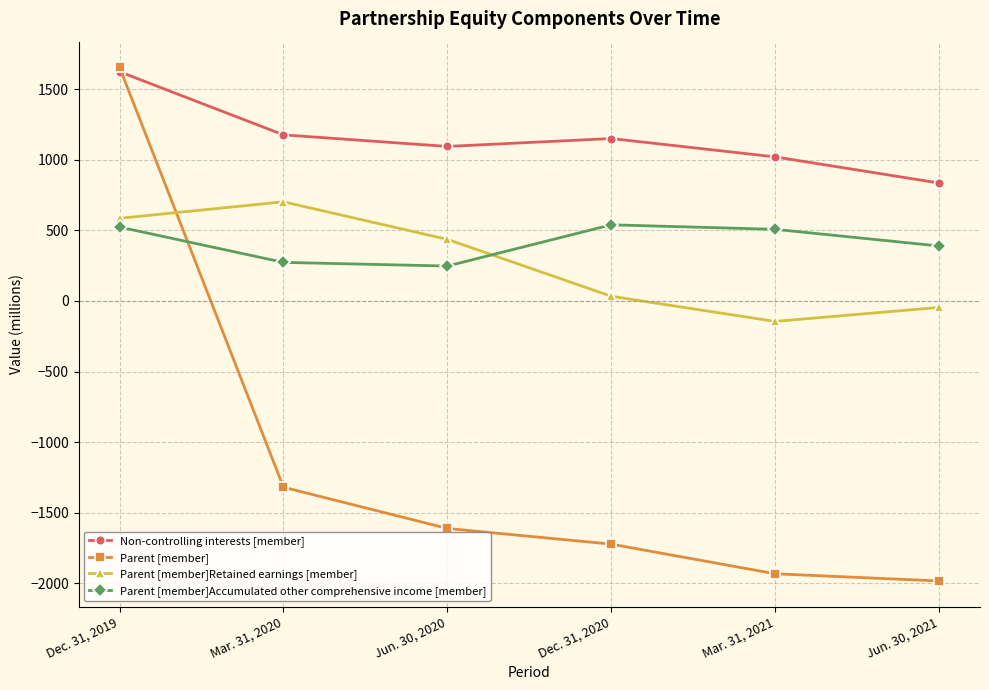

How many interior local peaks does the Non-controlling interests [member] series have?

1